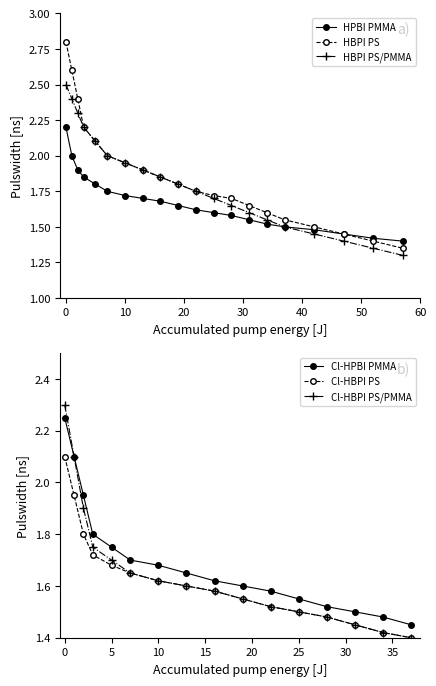

True or false: HBPI PS/PMMA has more than 2 points higher than both neighbors.

False